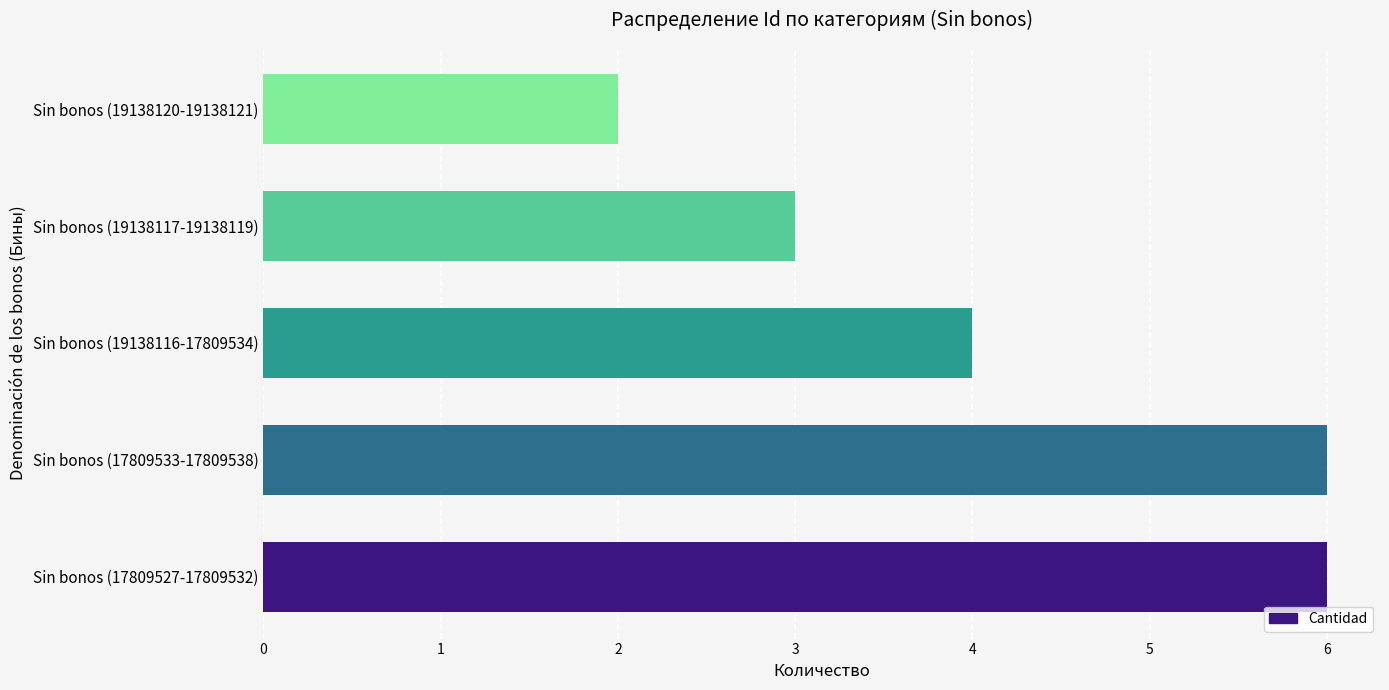

How many bars are there in total?

5